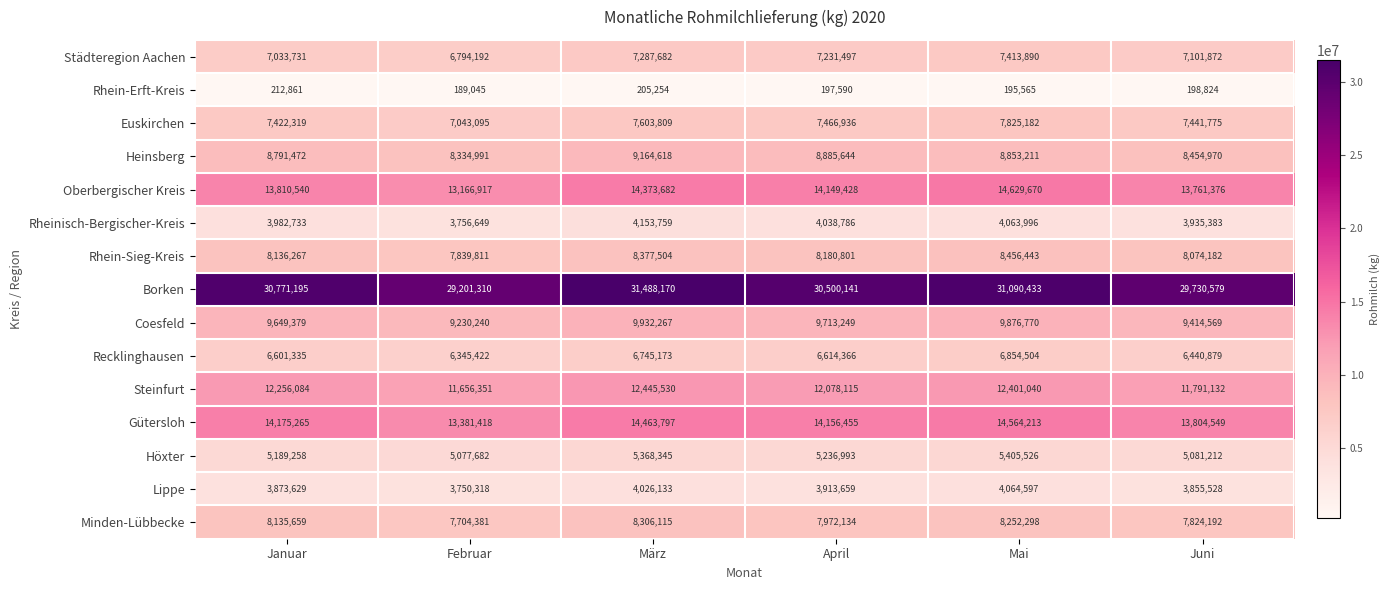

What is the average value of the Rhein-Sieg-Kreis series?

8177501